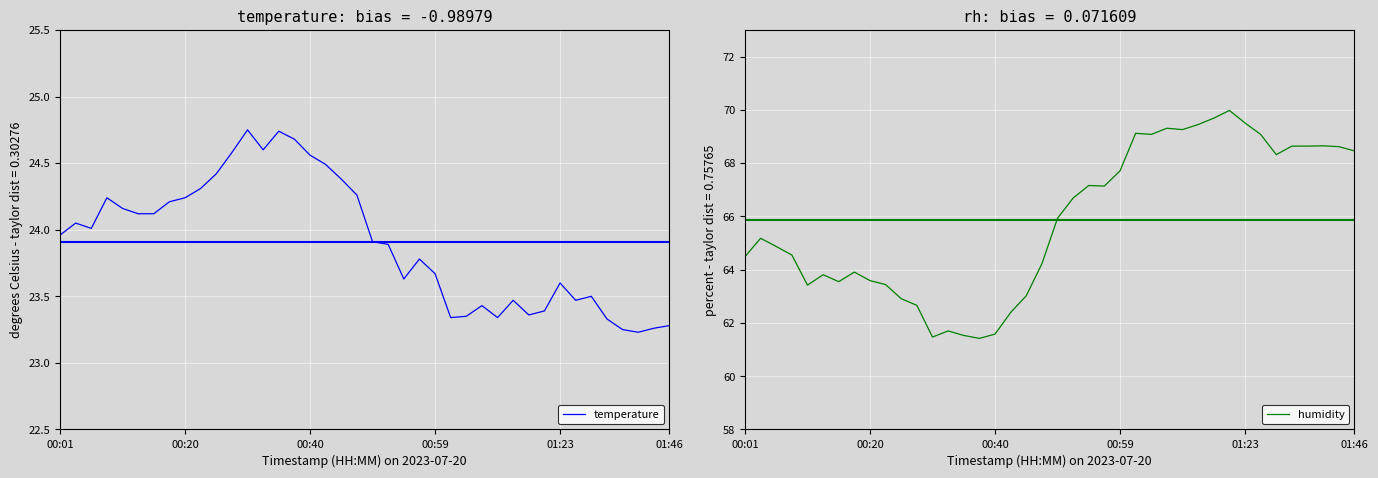

The temperature series shows 23.3 at 01:46. True or false?

True